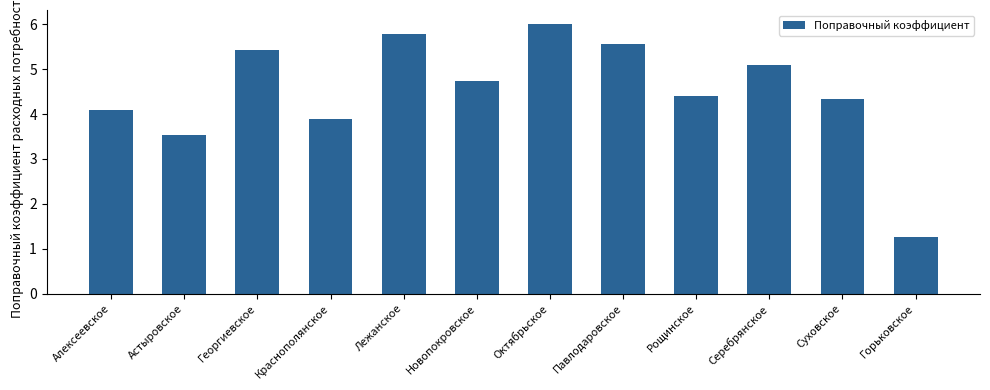

Reading left to right, list all the values displayed in this chart.

Алексеевское=4.1	Астыровское=3.5	Георгиевское=5.4	Краснополянское=3.9	Лежанское=5.8	Новопокровское=4.7	Октябрьское=6.0	Павлодаровское=5.6	Рощинское=4.4	Серебрянское=5.1	Суховское=4.3	Горьковское=1.3